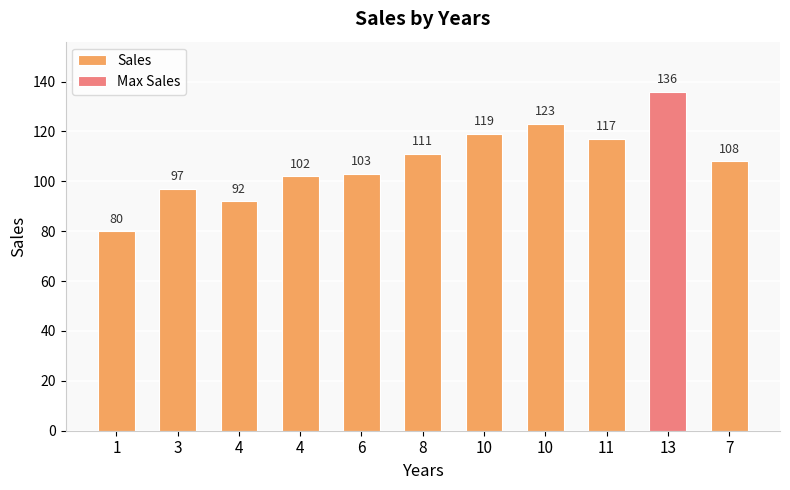

Does the chart contain any negative values?

No